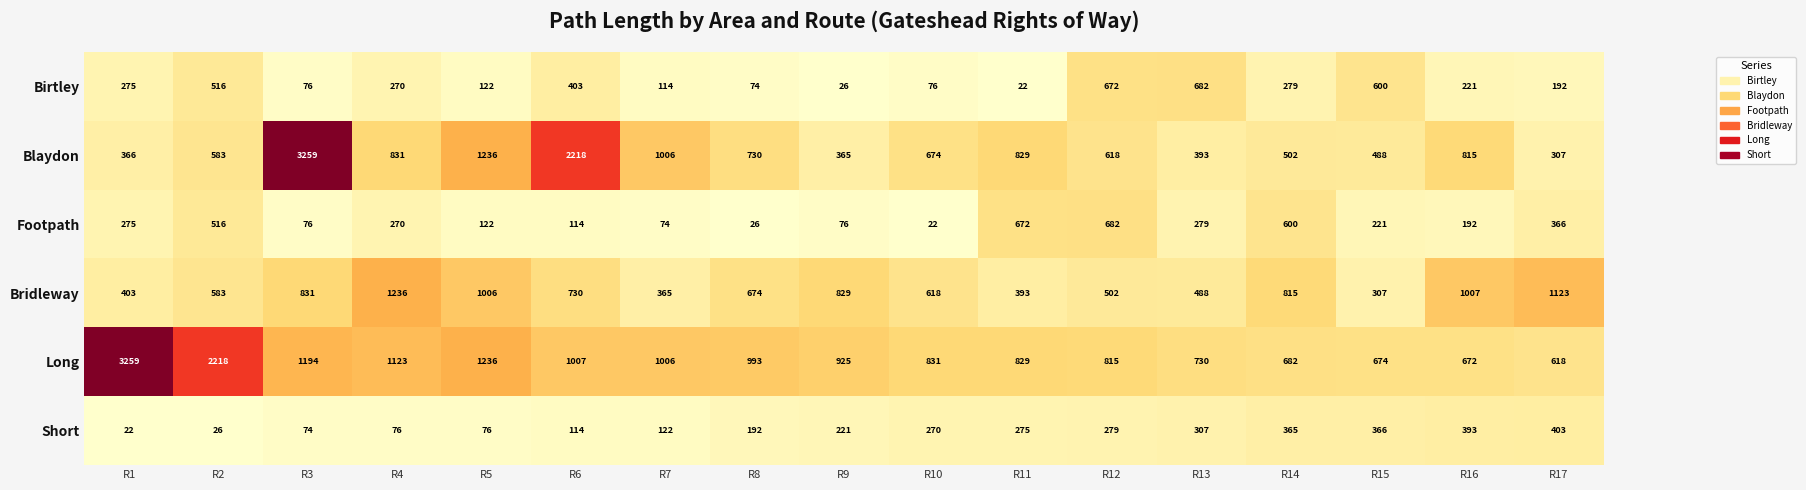

Is the value of Blaydon at R16 greater than the value of Bridleway at R5?

No